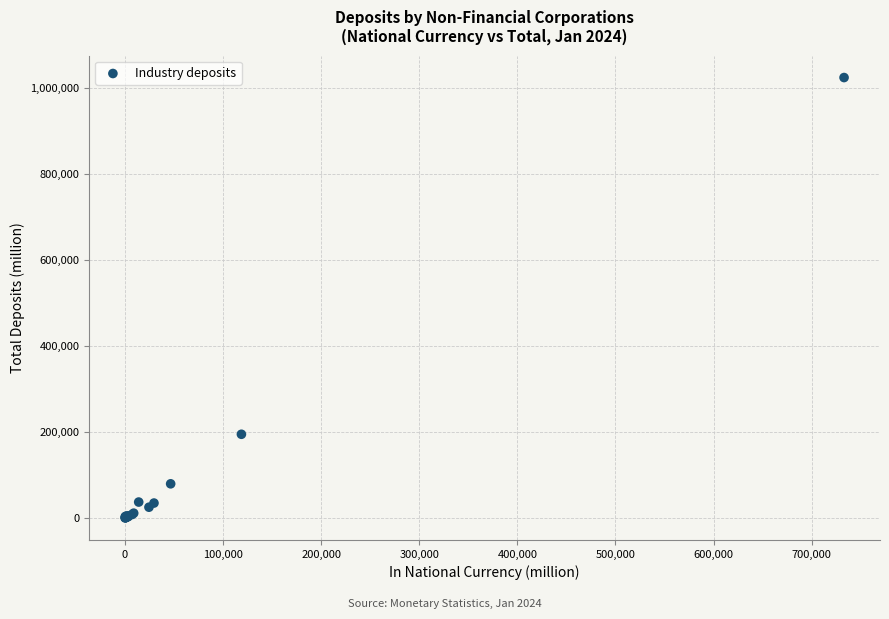

What Y value in the scatter plot is closest to 512387?

194790.9